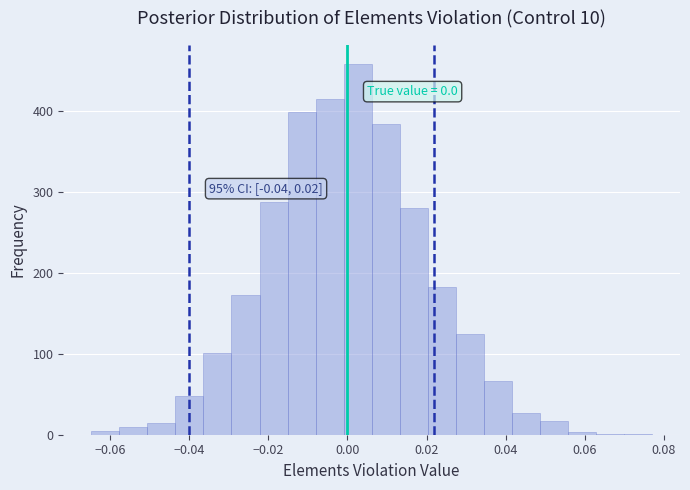

Around what value on the x-axis is the tallest bar? Give the approximate position of its centre, as read against the axis.

0.002